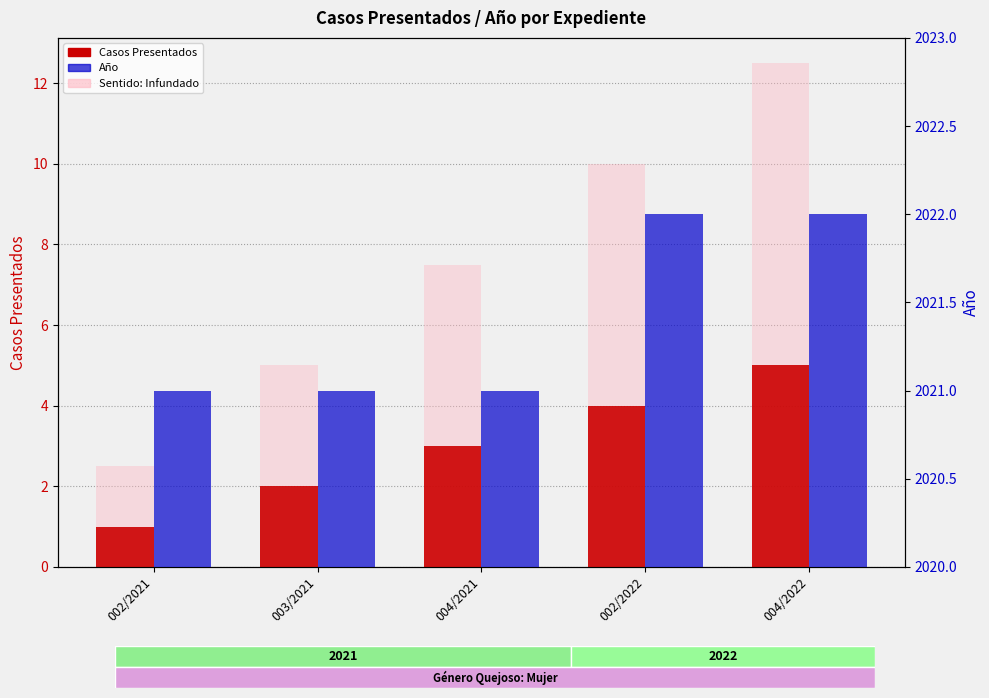

How many bars are there in total?

10